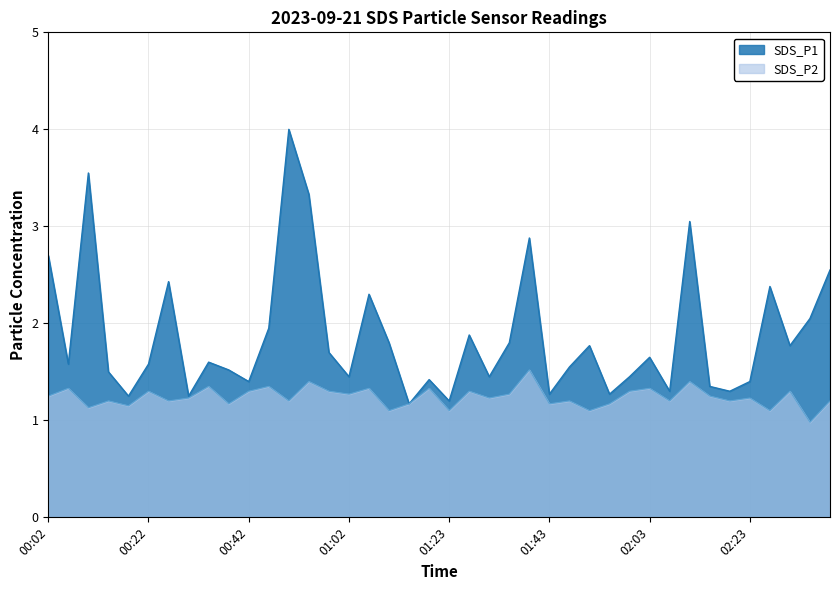

Which series has the largest total across all categories?

SDS_P1